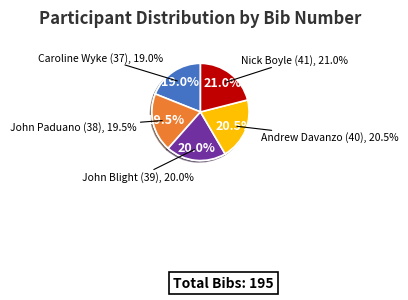

True or false: John Paduano (38) accounts for 19% of the total.

True